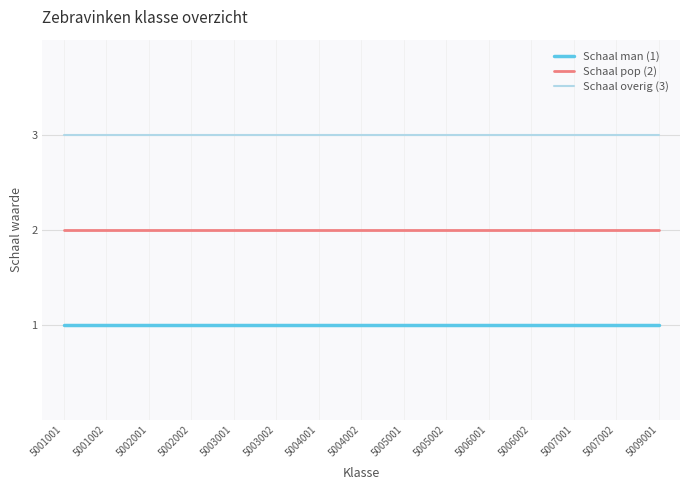

What is the greatest value displayed?

3